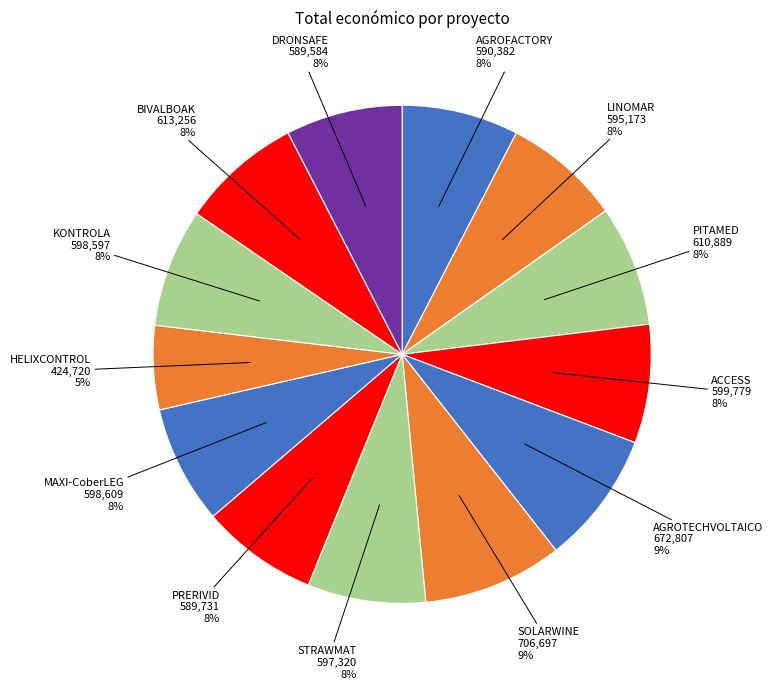

Which slice is the smallest?

HELIXCONTROL